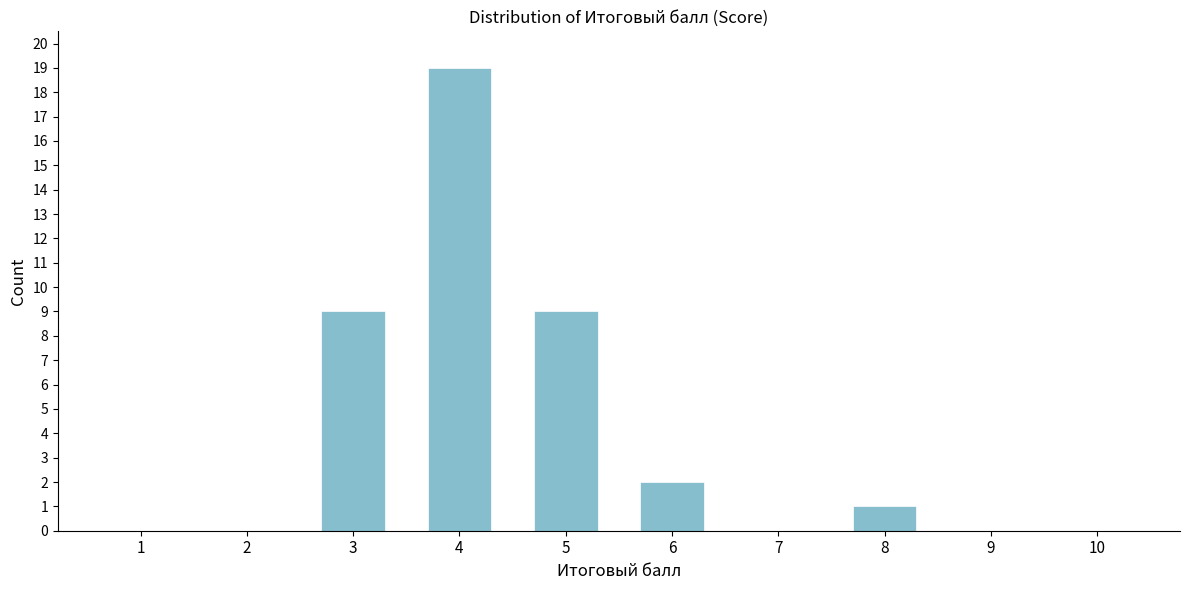

Reading right to left, list all the values displayed in this chart.

10=0	9=0	8=1	7=0	6=2	5=9	4=19	3=9	2=0	1=0